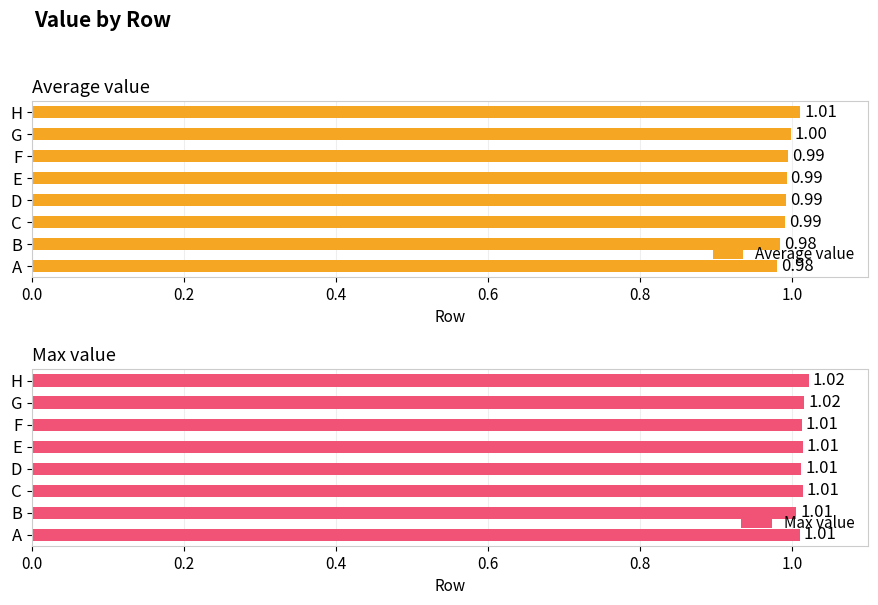

Count the number of data series in this chart.

2